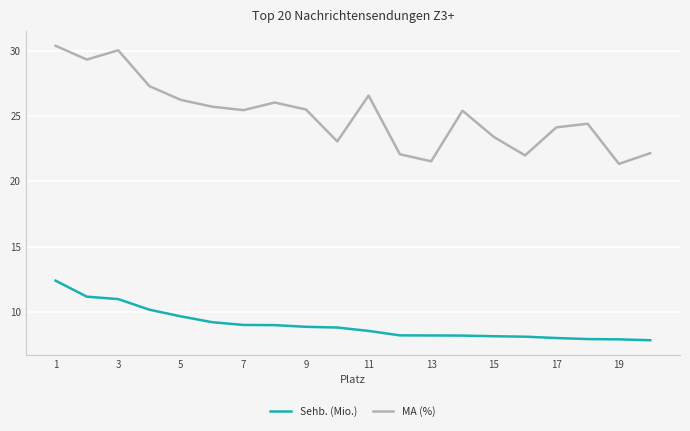

True or false: MA (%) and Sehb. (Mio.) intersect in this chart.

False